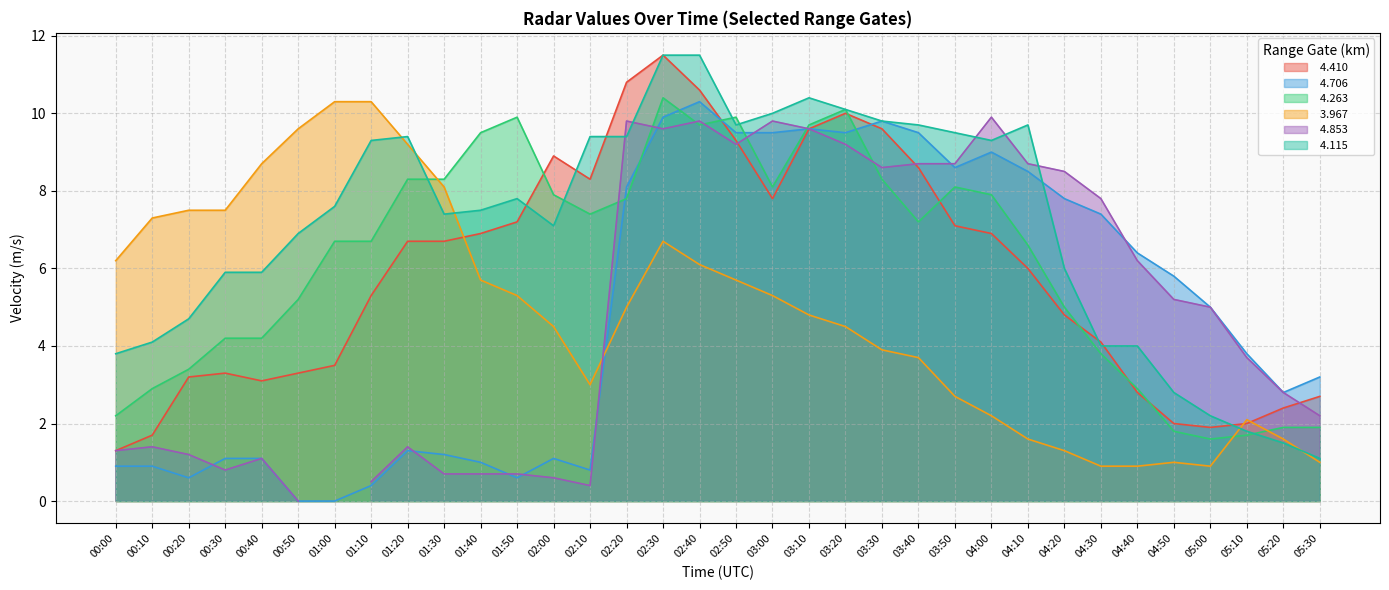

What is the label of the 25th point from the right?

01:30